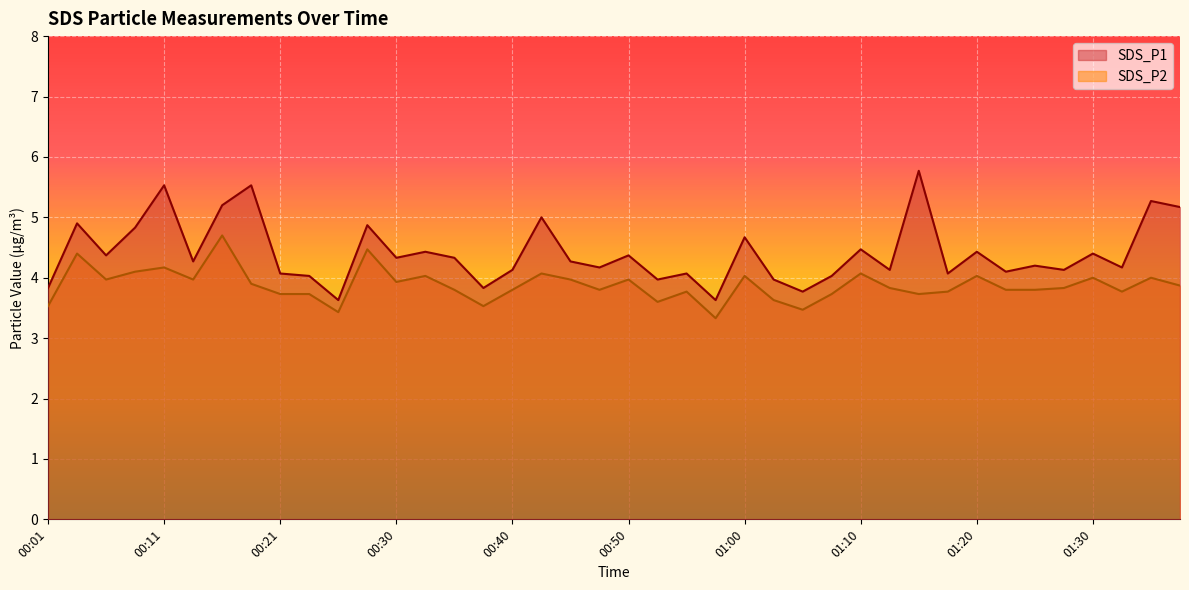

How many interior local valleys does the SDS_P2 series have?

11